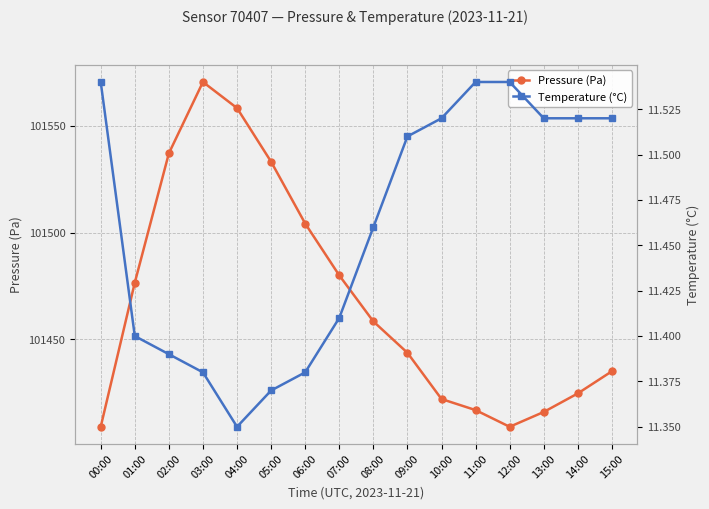

What is the value of the Pressure (Pa) point at the 4th from the left?

101570.6